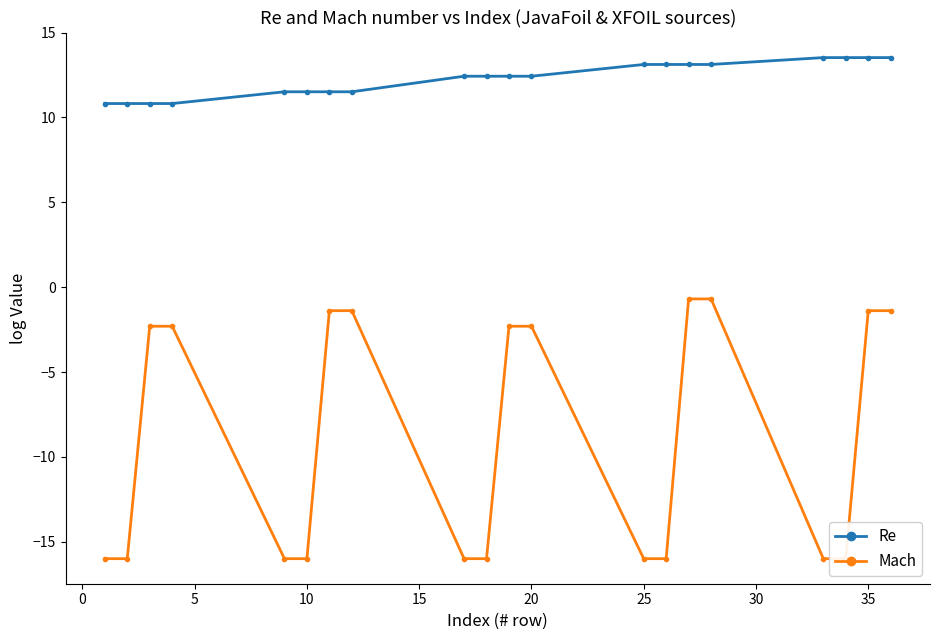

What is the minimum value for Re?

10.8